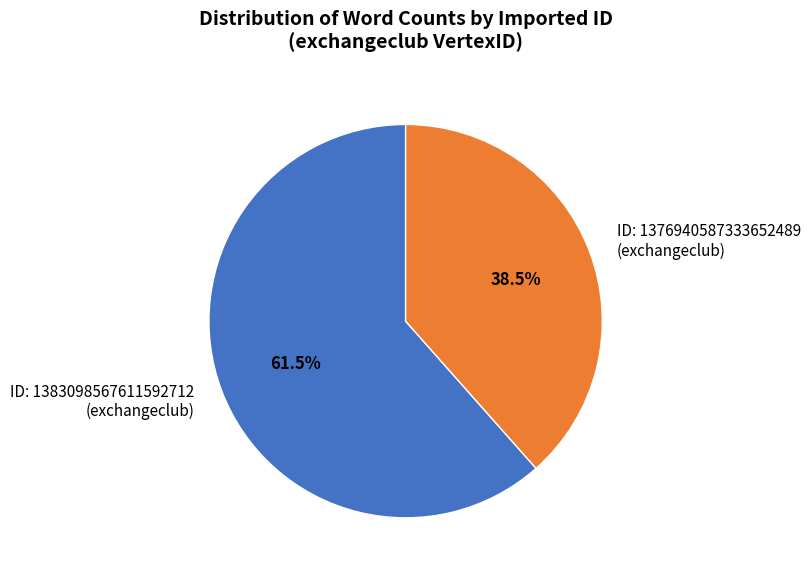

What is the total percentage of ID: 1383098567611592712 (exchangeclub) and ID: 1376940587333652489 (exchangeclub)?

100.0%